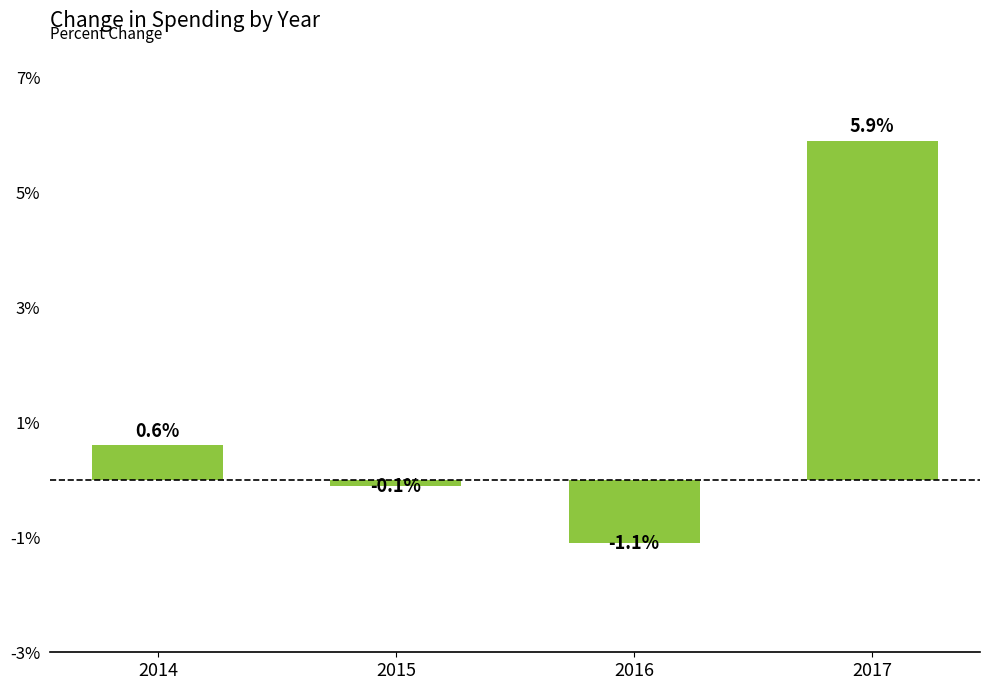

Rank the categories by value from lowest to highest.

2016, 2015, 2014, 2017